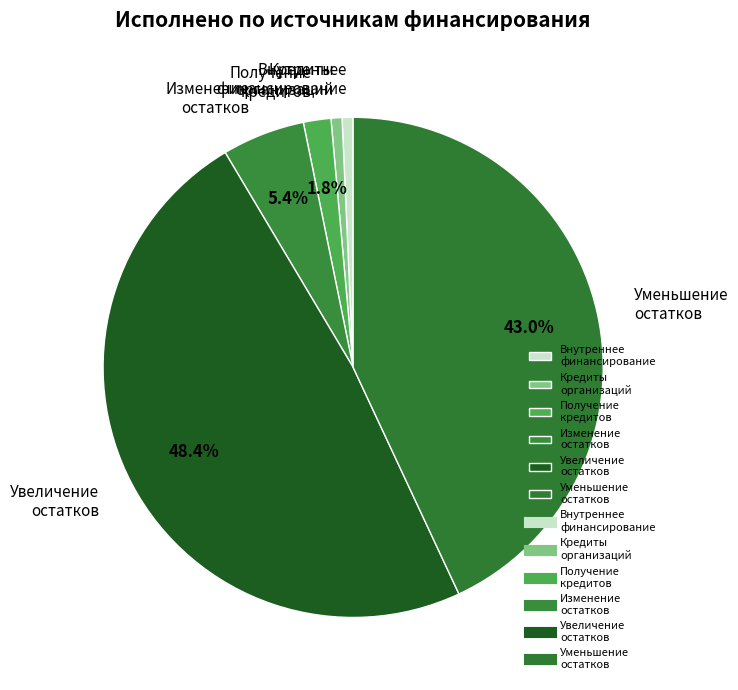

What percentage do Уменьшение остатков and Изменение остатков together represent?

48.4%